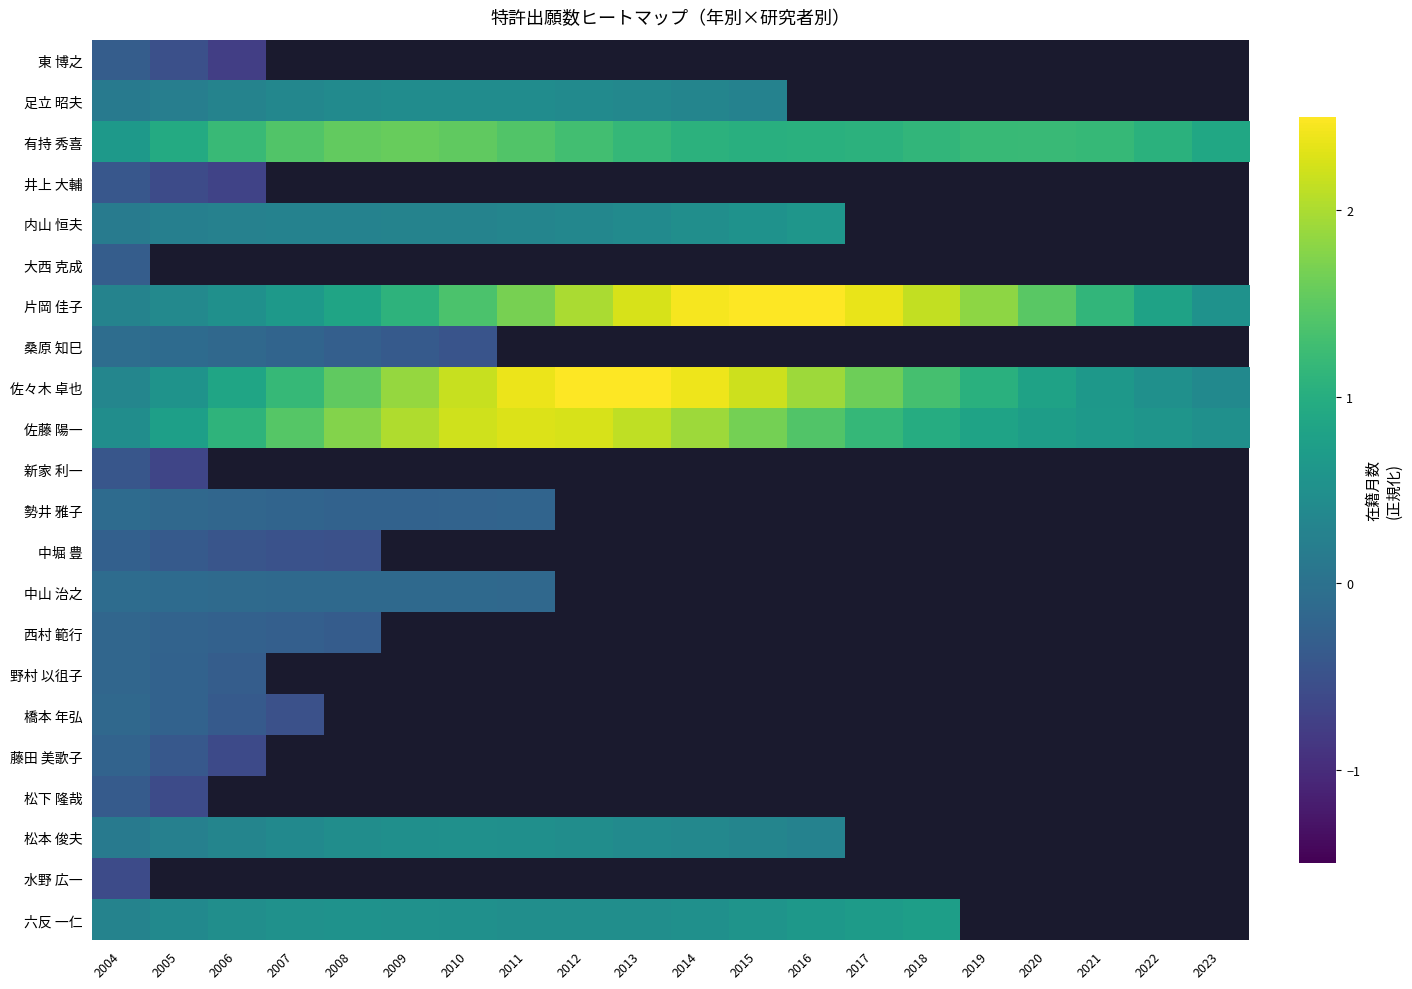

How many categories are shown in the chart?

20